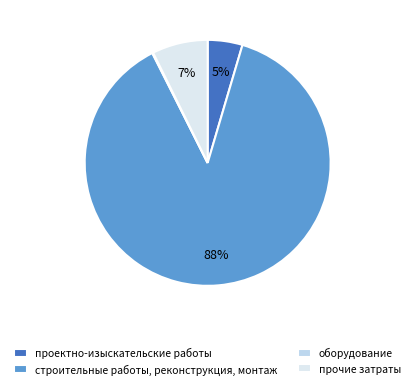

True or false: прочие затраты accounts for 1% of the total.

False